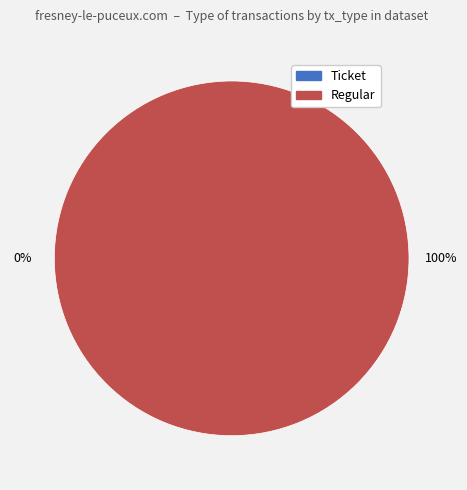

Which category has the smallest portion of the pie?

Ticket